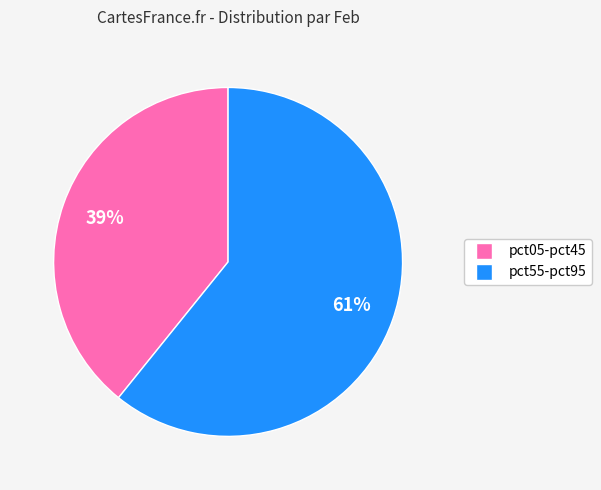

What is the largest slice in the pie chart?

pct55-pct95